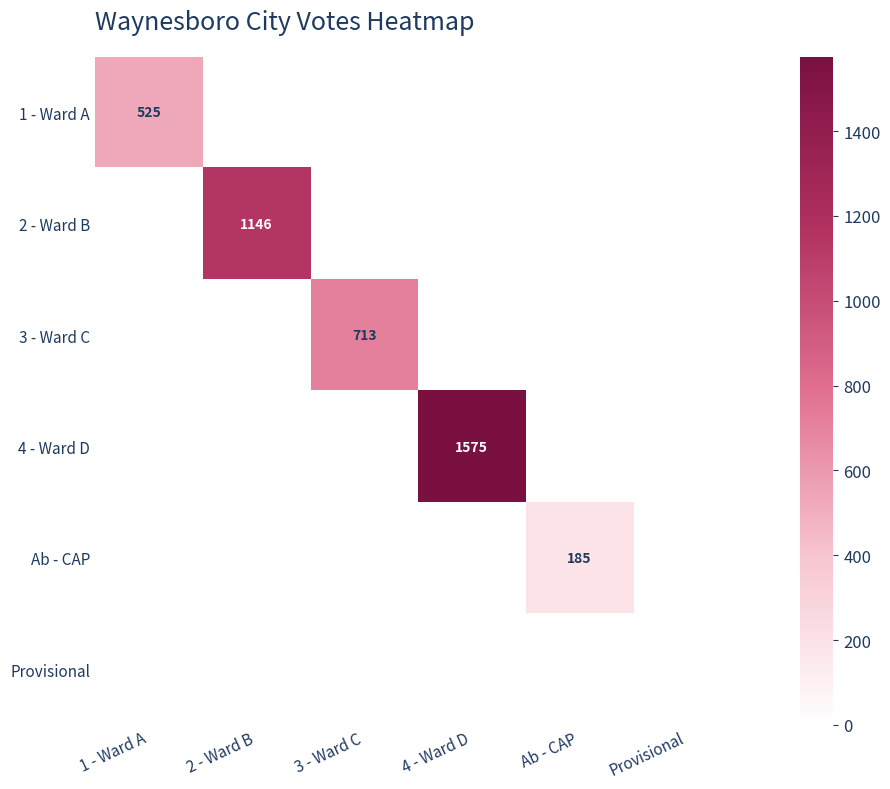

How many data points in 3 - Ward C are above 0?

1